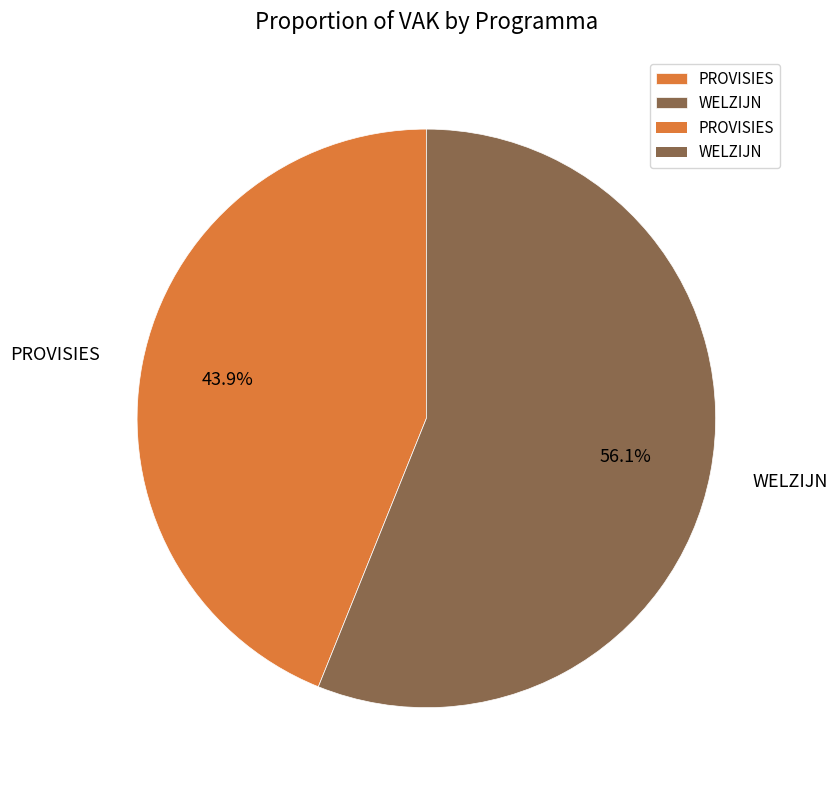

Is there any slice that represents more than half of the pie?

Yes